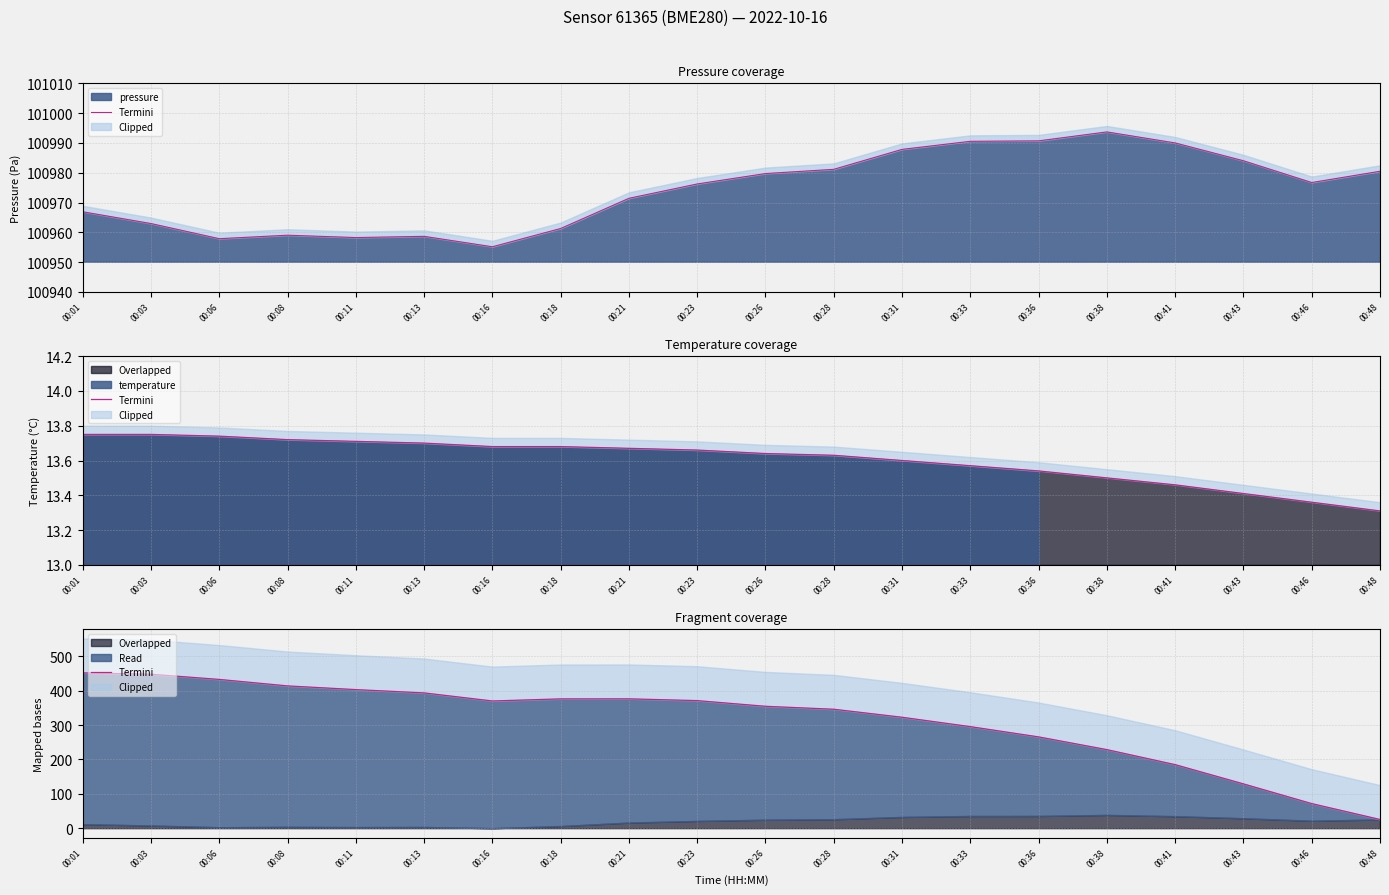

True or false: pressure has a value of 30040.0 at 00:28.

False